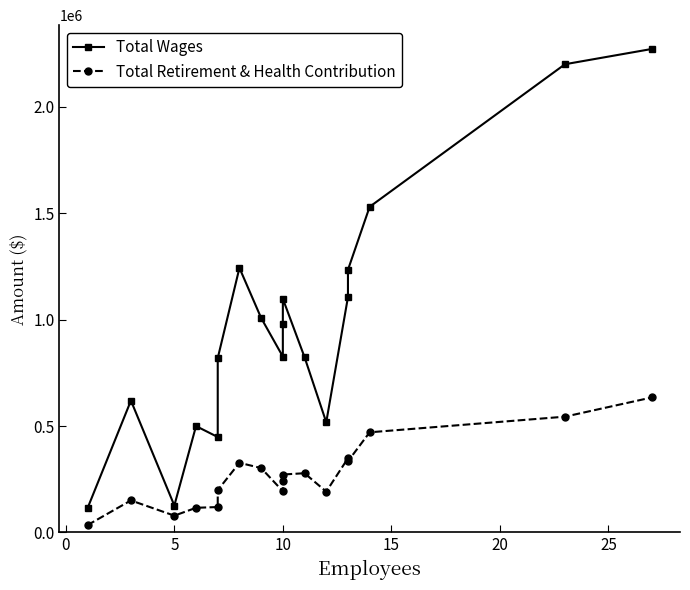

Is the value of Total Retirement & Health Contribution at 5 greater than the value of Total Wages at 14?

No